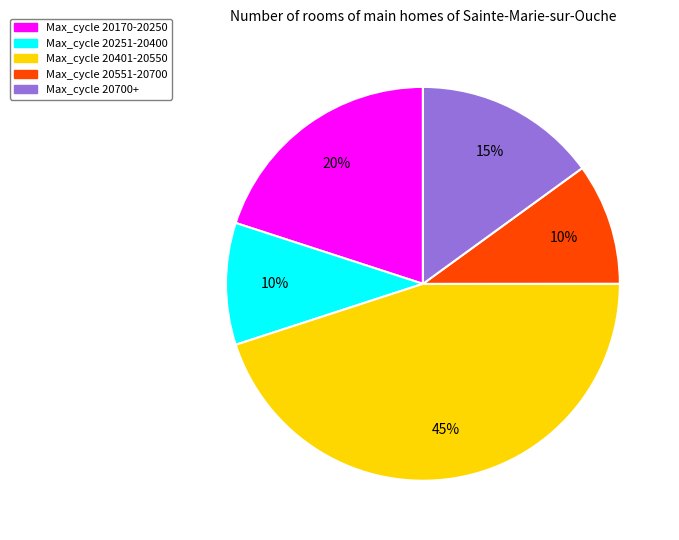

Is there any slice that represents more than half of the pie?

No